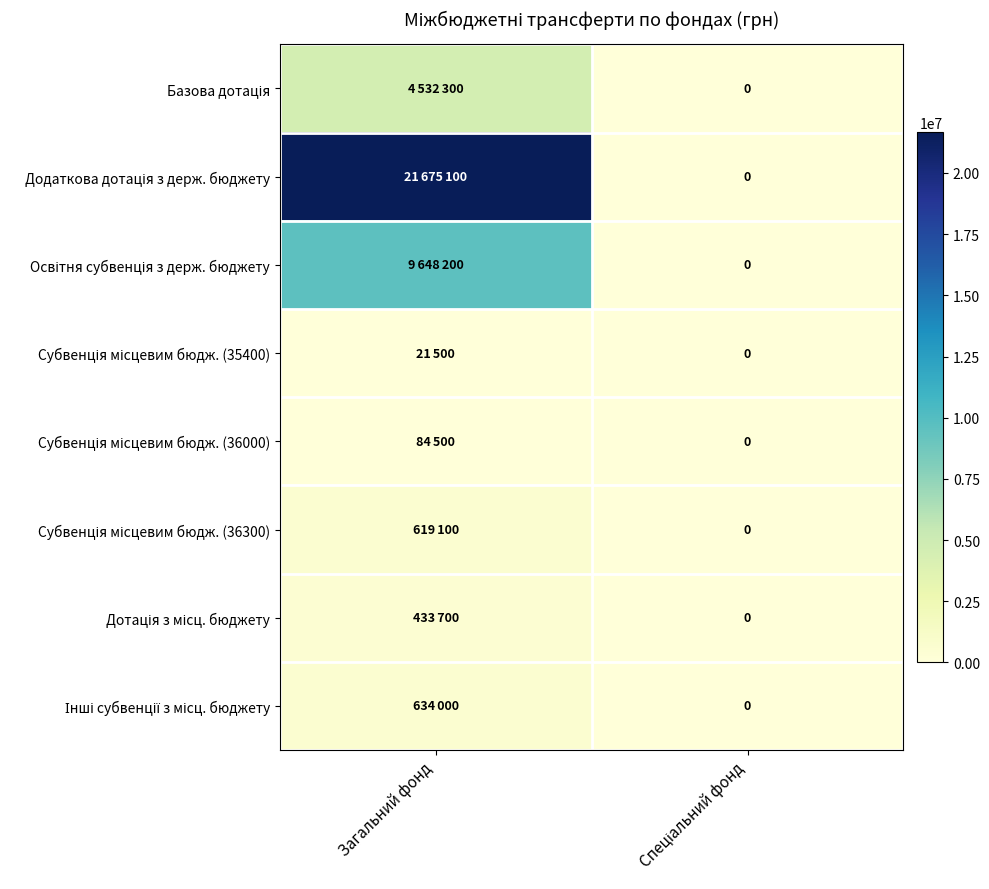

What is the difference between the highest and lowest values at Загальний фонд?

21653600